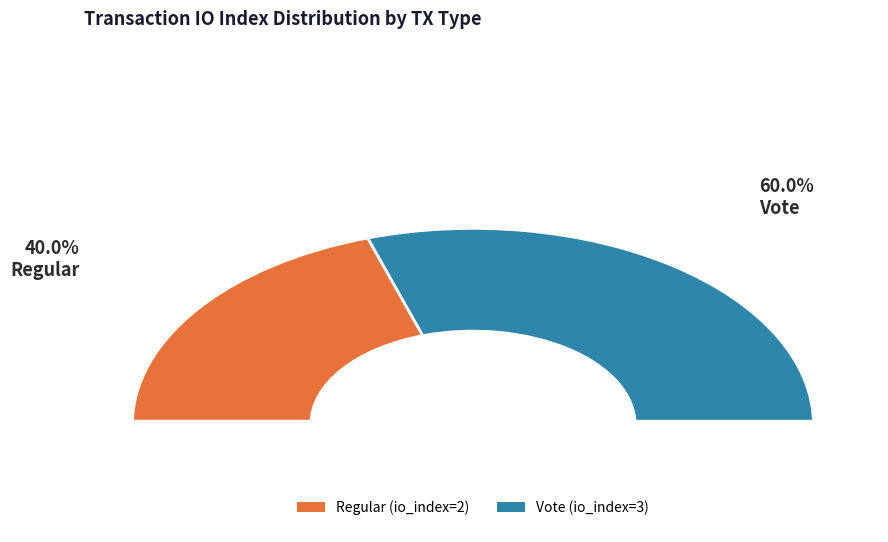

To the nearest percent, what portion does Vote represent?

60%